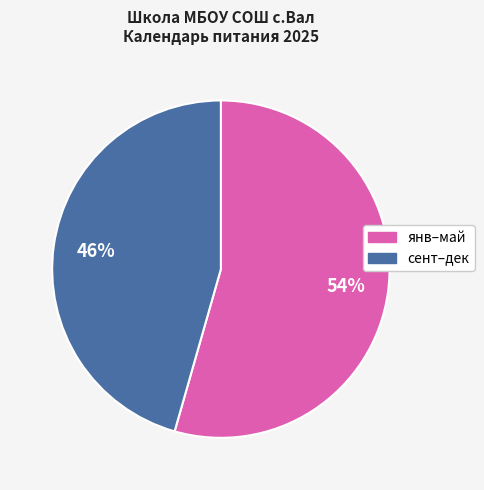

Does any single category account for the majority?

Yes